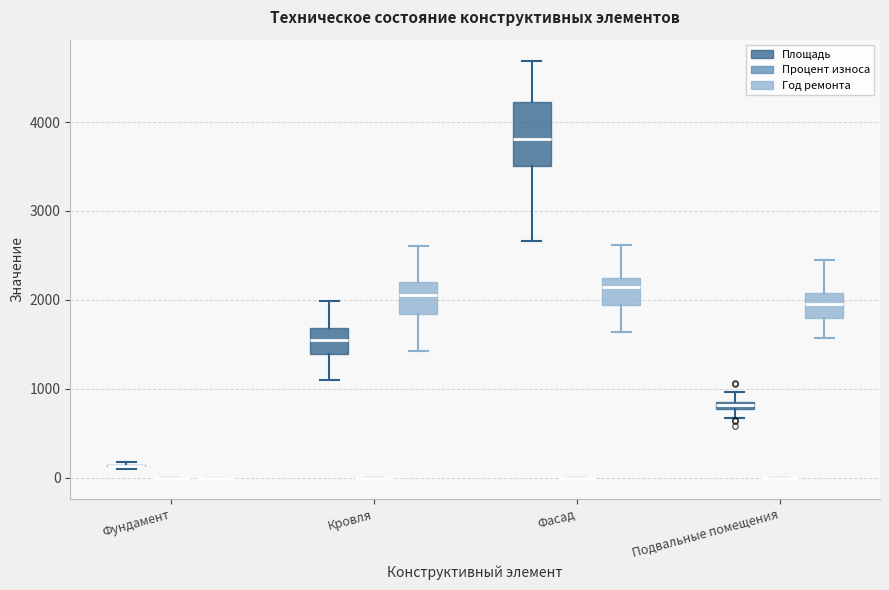

Which box is the tallest, from its lower edge to its upper edge?

Фасад (Площадь)